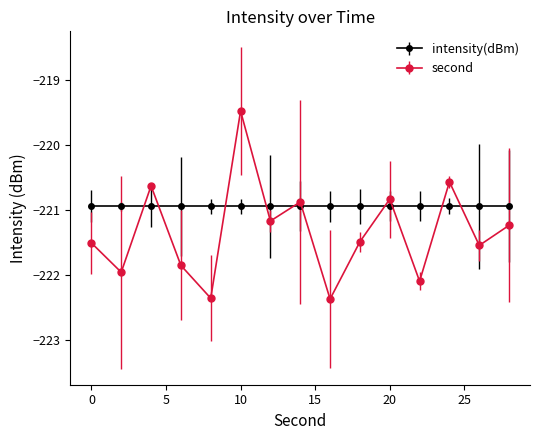

True or false: intensity(dBm) and second intersect in this chart.

True